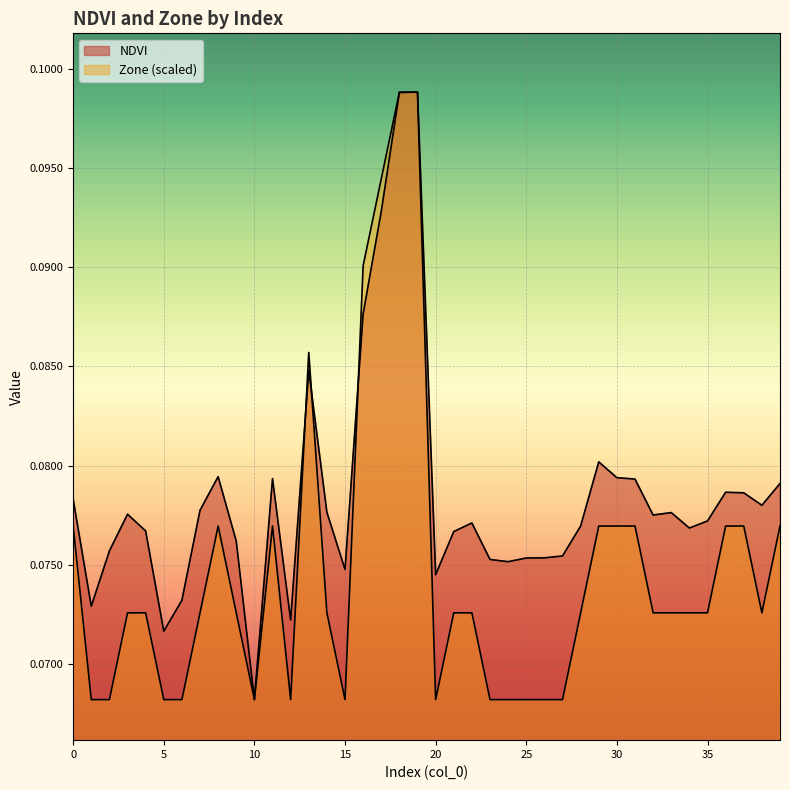

At which label is Zone closest to 0?

1